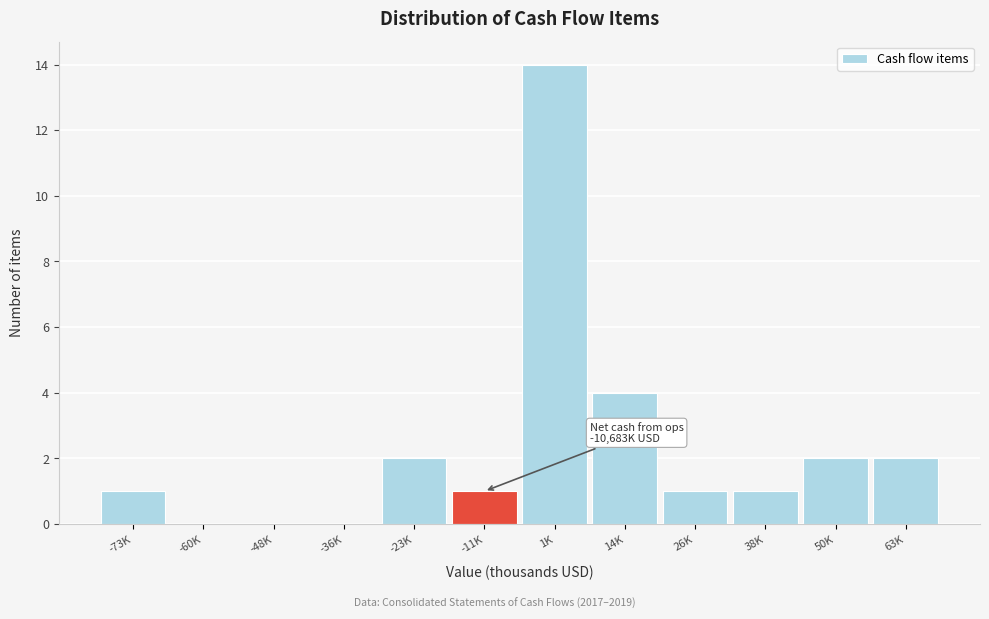

Reading left to right, what are all the values shown in this chart?

-73K=1	-60K=0	-48K=0	-36K=0	-23K=2	-11K=1	1K=14	14K=4	26K=1	38K=1	50K=2	63K=2